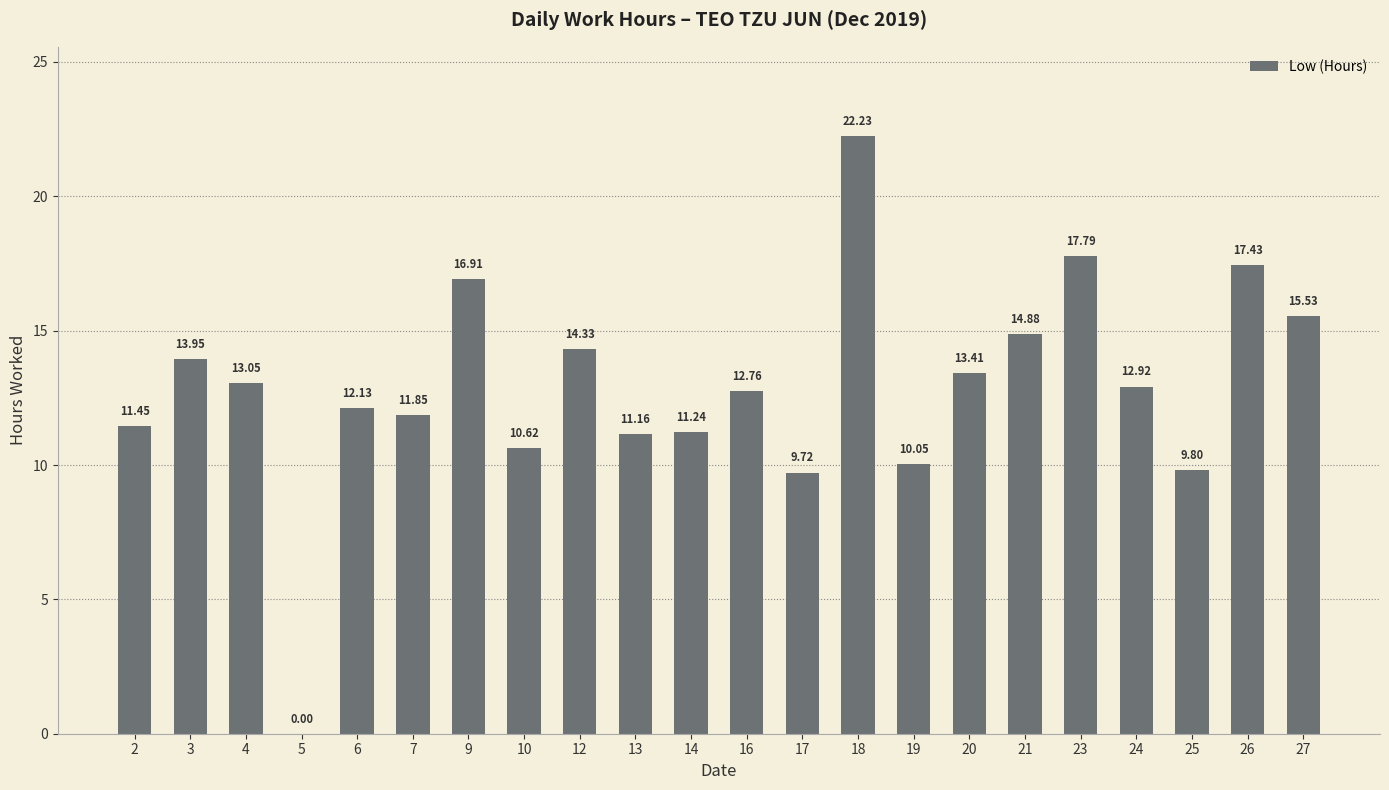

What is the average value?

12.9